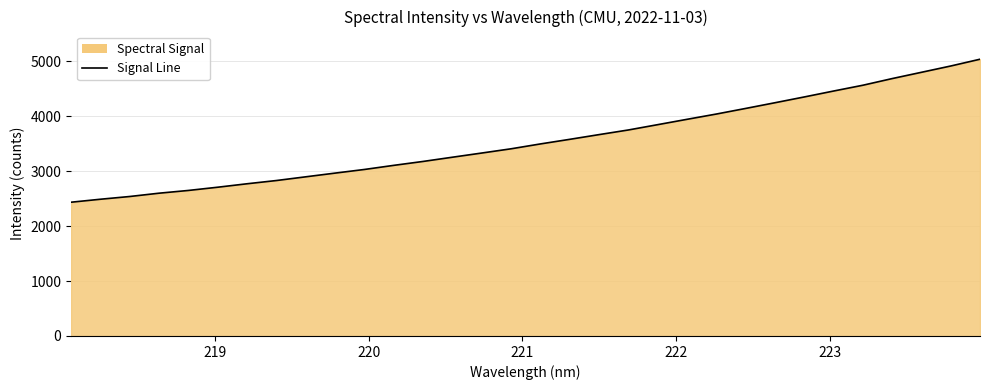

How many lines are shown in the chart?

1